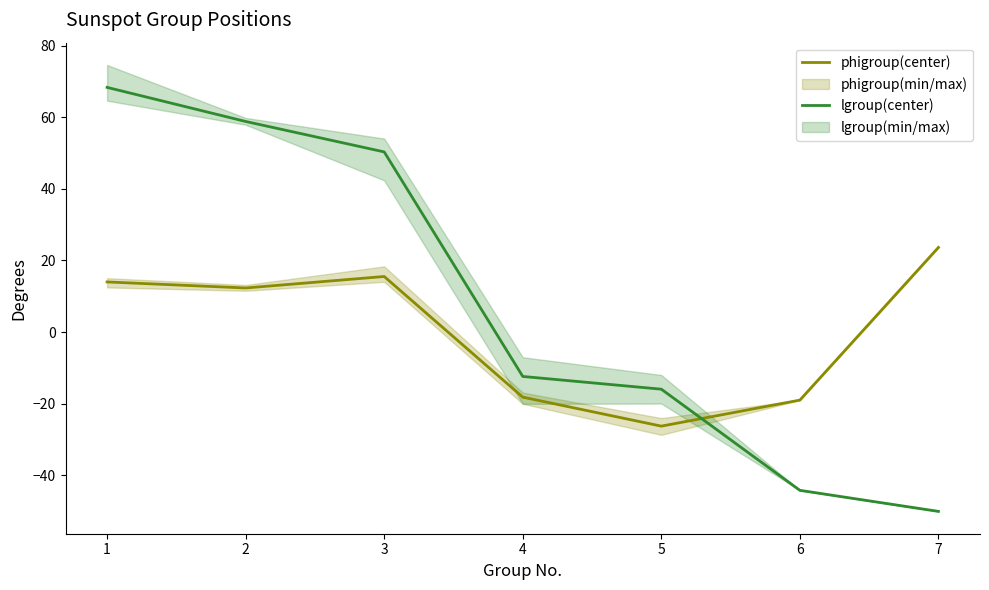

At 7, list the series in order from smallest to largest.

lgroup(center), phigroup(center)